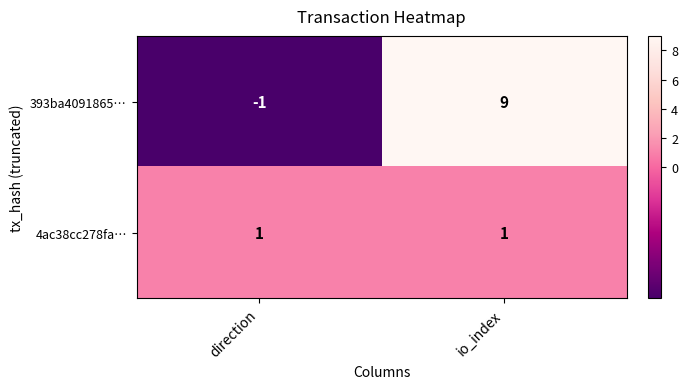

Rank the series by their average value, from lowest to highest.

4ac38cc278fa…, 393ba4091865…